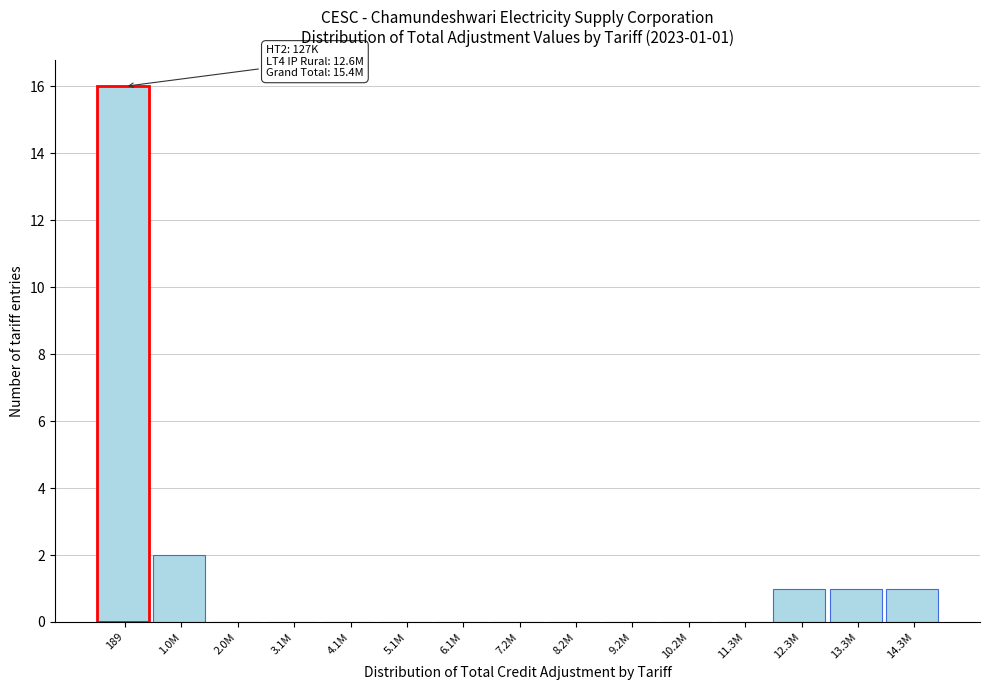

Reading left to right, list all the values displayed in this chart.

189=16	1.0M=2	2.0M=0	3.1M=0	4.1M=0	5.1M=0	6.1M=0	7.2M=0	8.2M=0	9.2M=0	10.2M=0	11.3M=0	12.3M=1	13.3M=1	14.3M=1